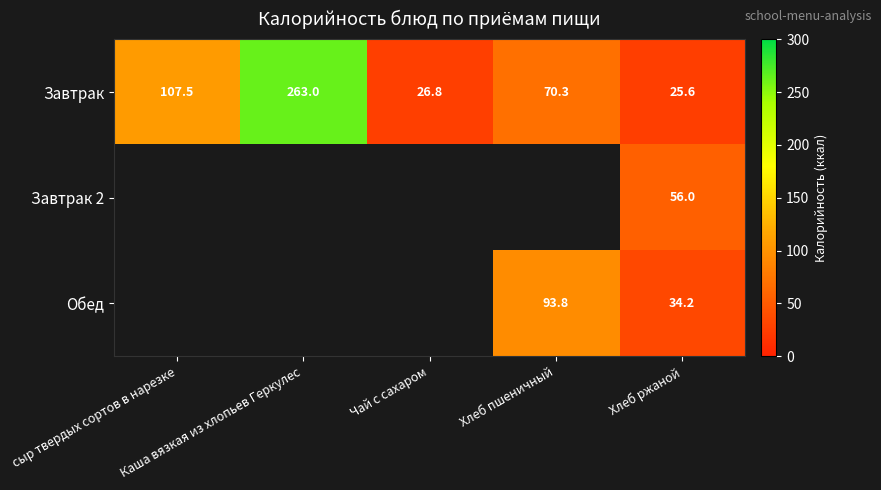

What is the sum of all Завтрак values?

493.2